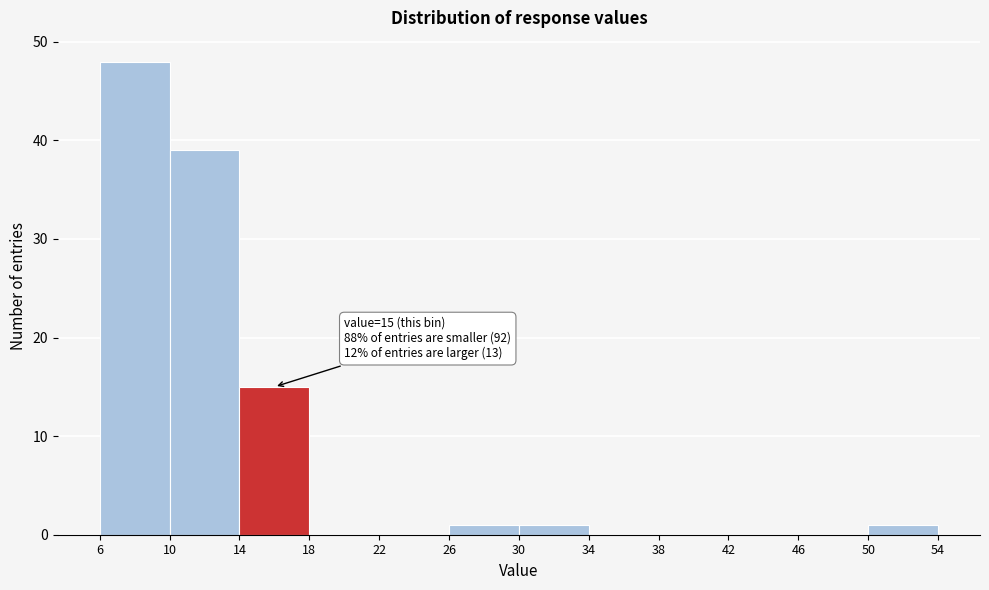

Over which range of the x-axis is the bar tallest?

6 to 10